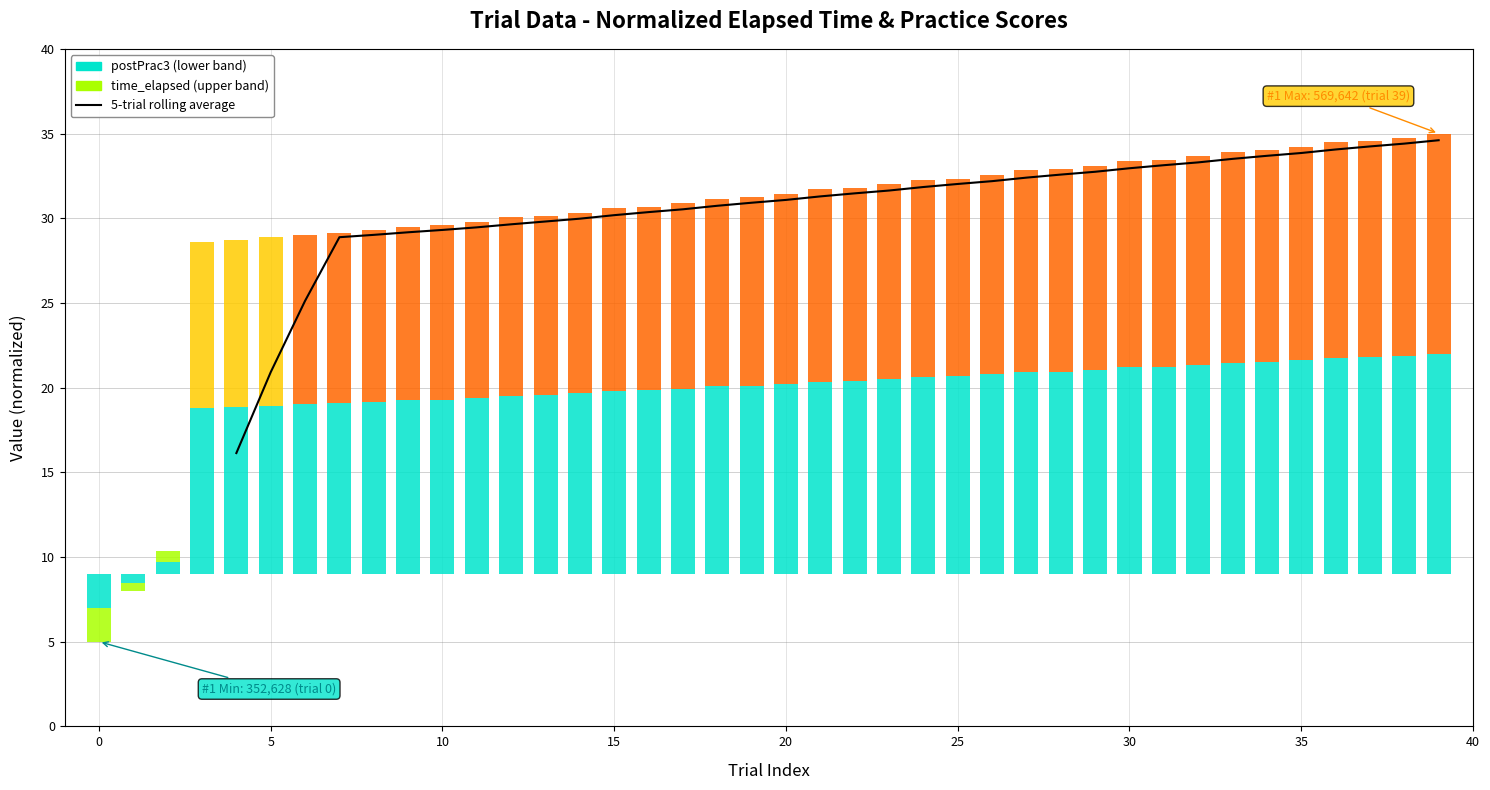

Does the chart contain any negative values?

No